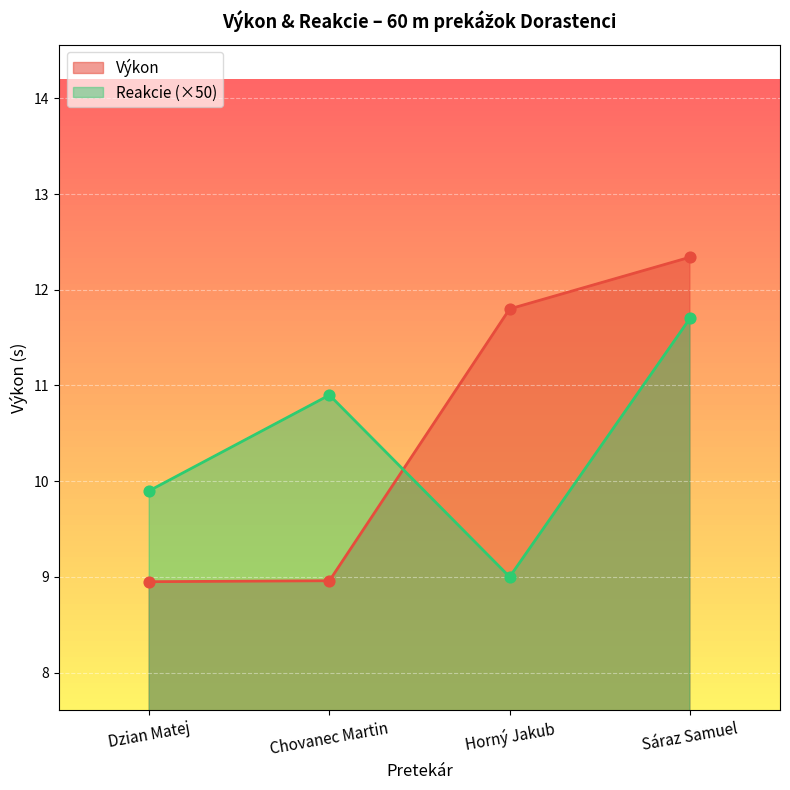

What are all the series names shown in the legend?

Výkon, Reakcie (×50)